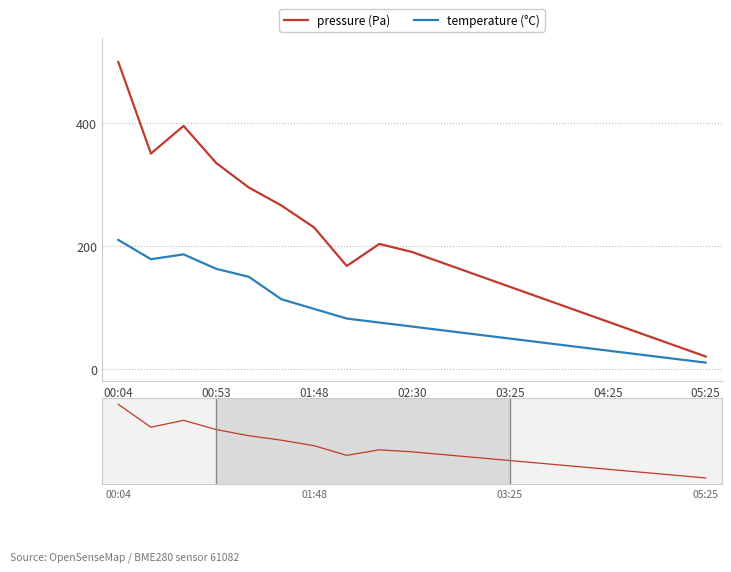

True or false: pressure (Pa) and temperature (°C) cross at least once.

False